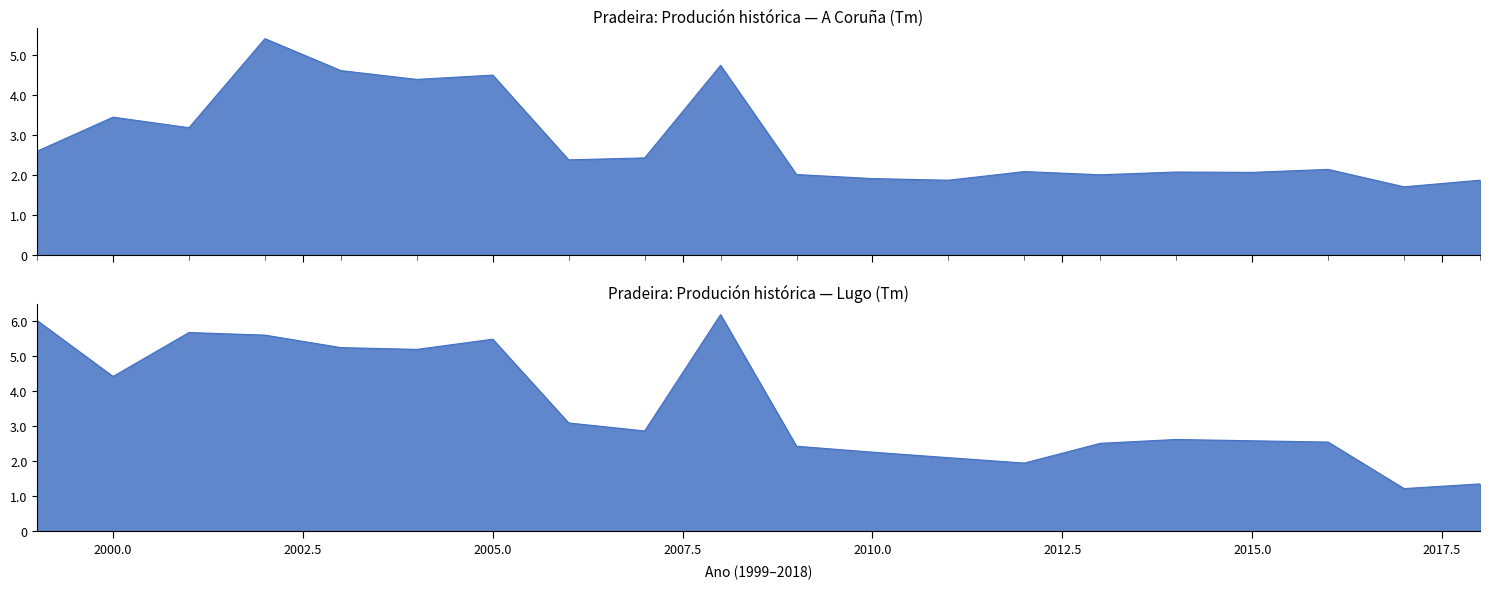

List the series in order of their peak value, highest first.

Lugo, A Coruña